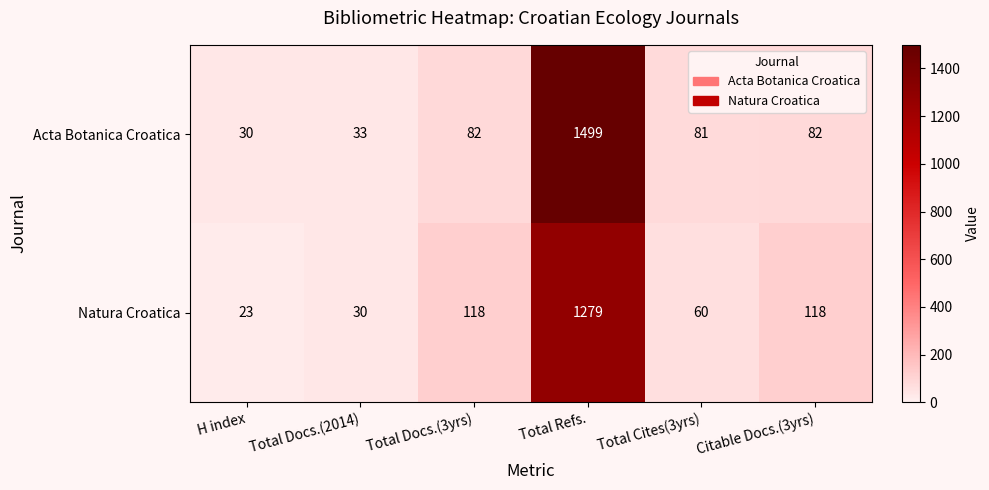

What is the total value across all series at Total Cites(3yrs)?

141